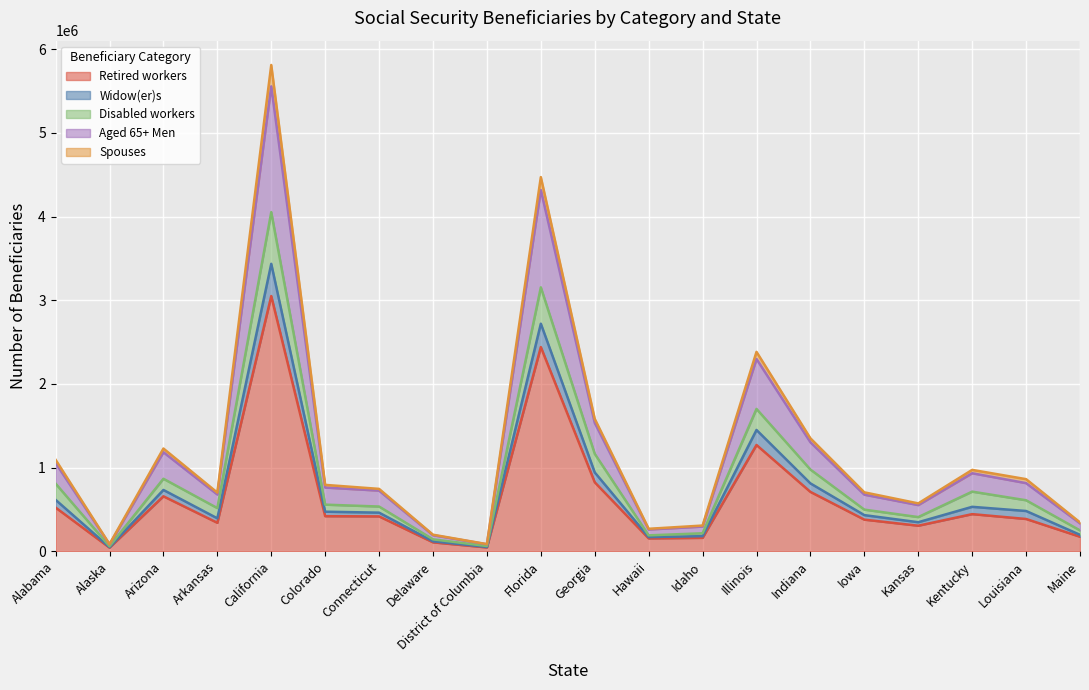

At which category does the chart reach its minimum across all series?

Alaska